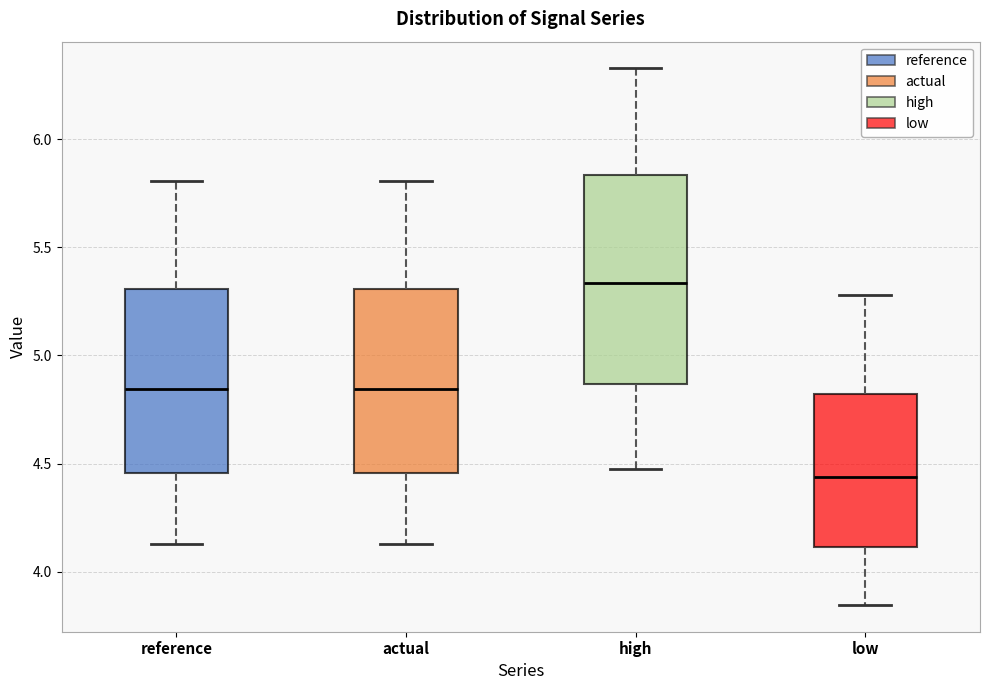

Reading left to right, read every box against the y-axis: the position of its median line, the range the box covers, and the ends of its whiskers. The values are not printed on the chart, so give them approximately, as read against the axis.

reference: median 4.85, box 4.45 to 5.30, whiskers 4.15 to 5.80
actual: median 4.85, box 4.45 to 5.30, whiskers 4.15 to 5.80
high: median 5.35, box 4.85 to 5.85, whiskers 4.50 to 6.35
low: median 4.45, box 4.10 to 4.80, whiskers 3.85 to 5.30